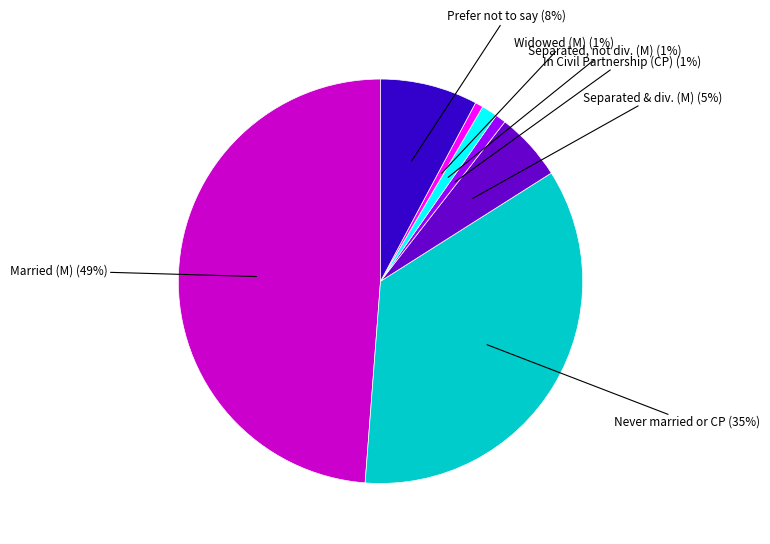

To the nearest percent, what is the average slice percentage?

14%